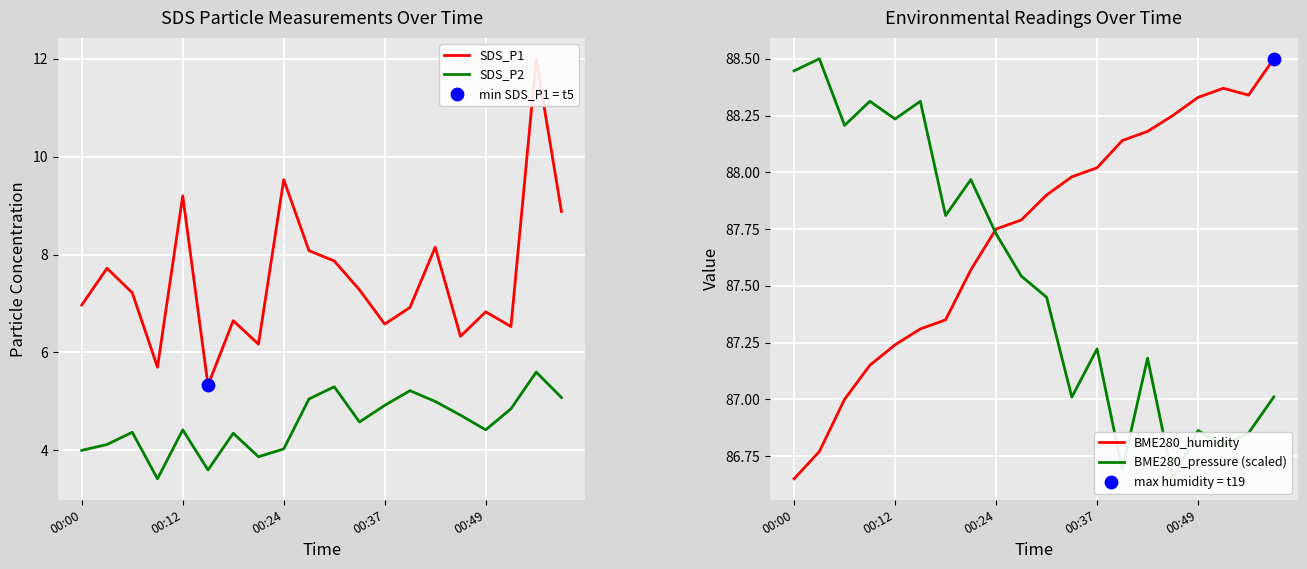

Which series has the largest total across all categories?

BME280_humidity